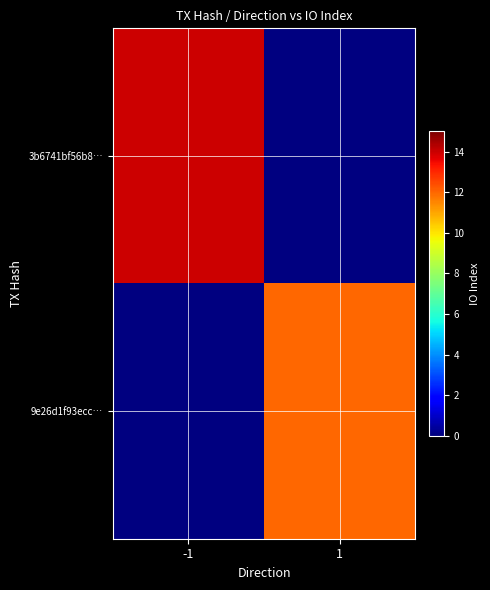

List the labels in order of 9e26d1f93ecc… value, smallest first.

-1, 1